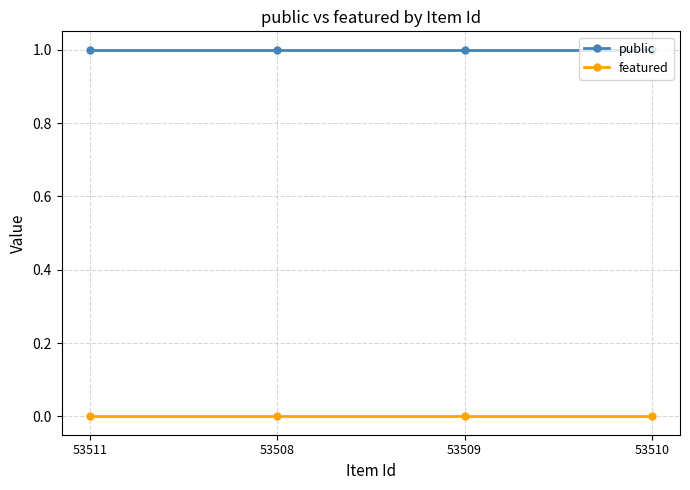

What is the difference between the highest and lowest values at 53510?

1